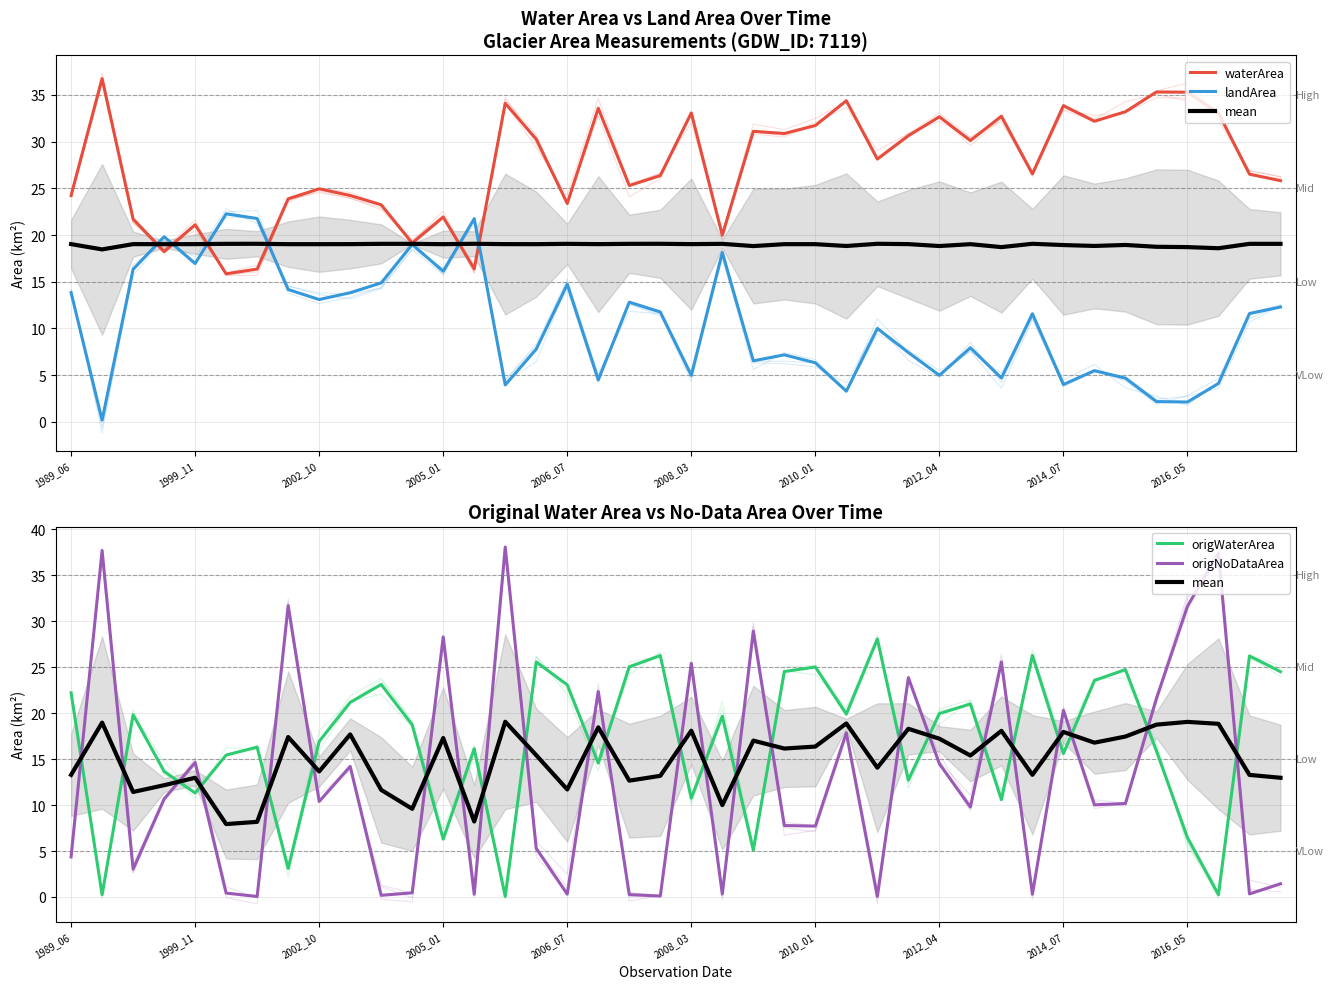

Which series changed the most between 2016_05 and 11?

origNoDataArea